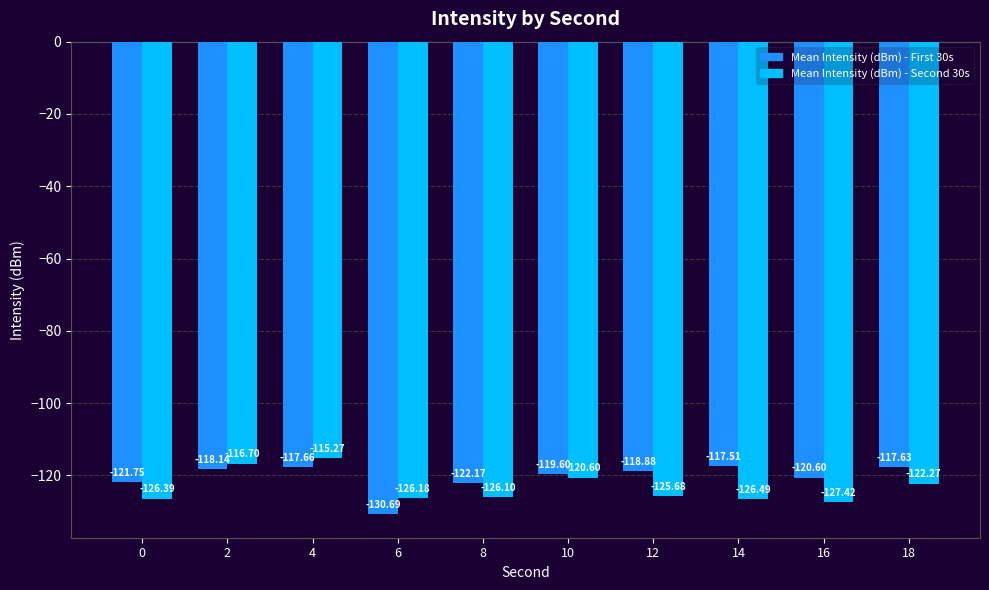

What is the greatest value displayed?

-115.3